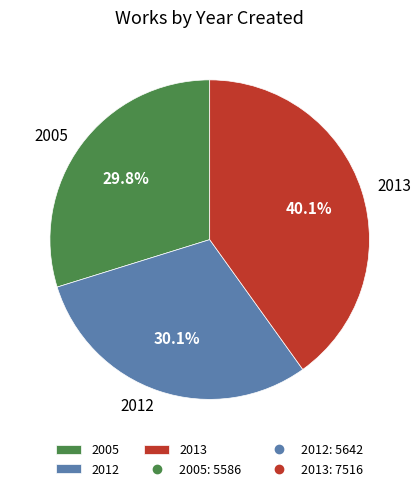

Between 2012 and 2013, which is larger?

2013